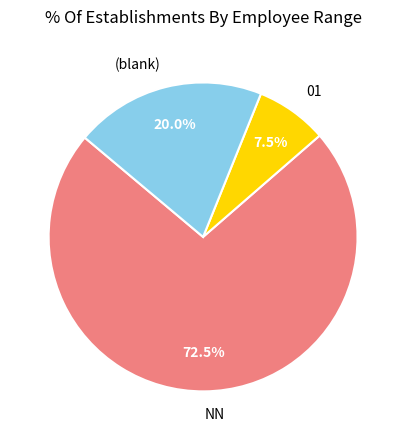

Count the number of slices in the pie.

3